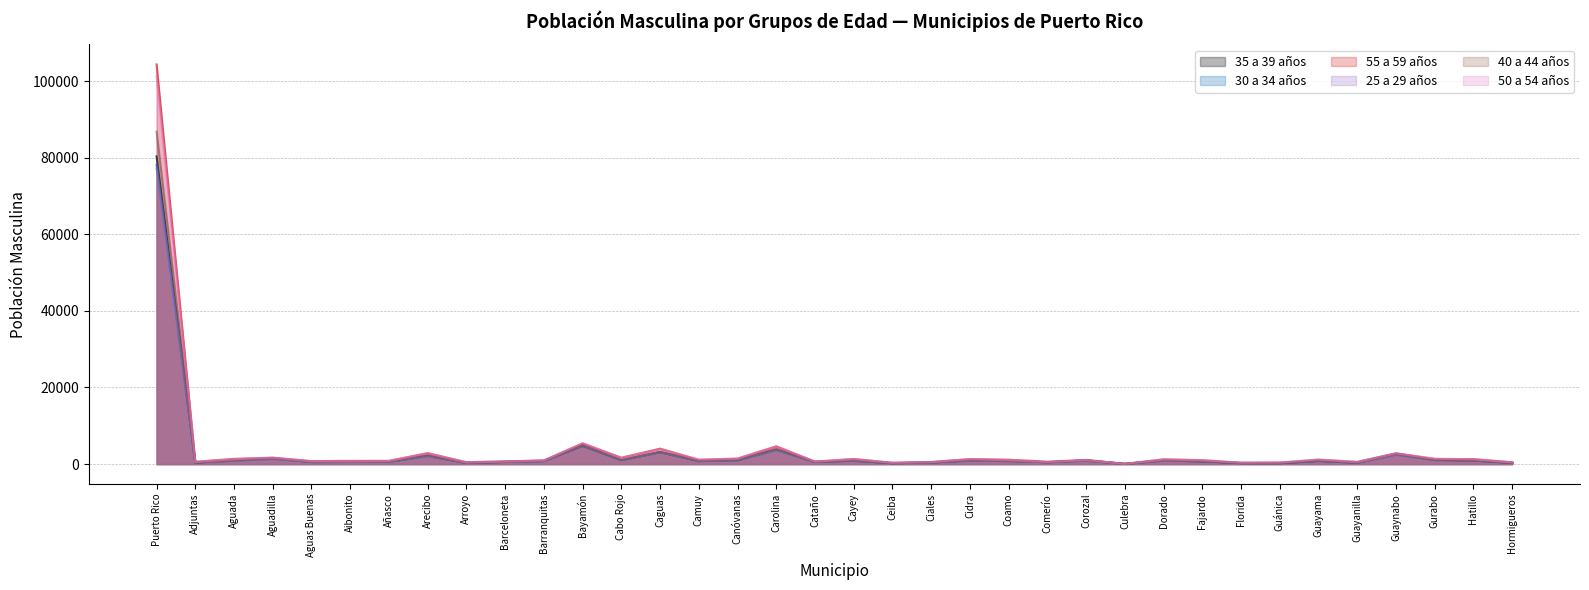

In 50 a 54 años, how many points are higher than both neighbors (excluding endpoints)?

11